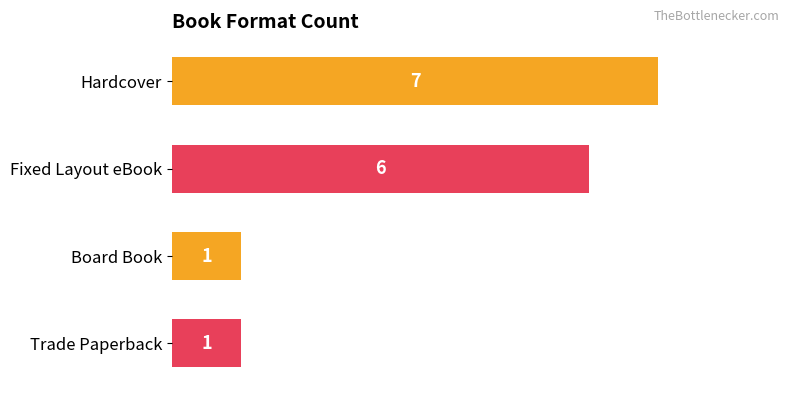

What is the difference between the maximum and second lowest values?

6